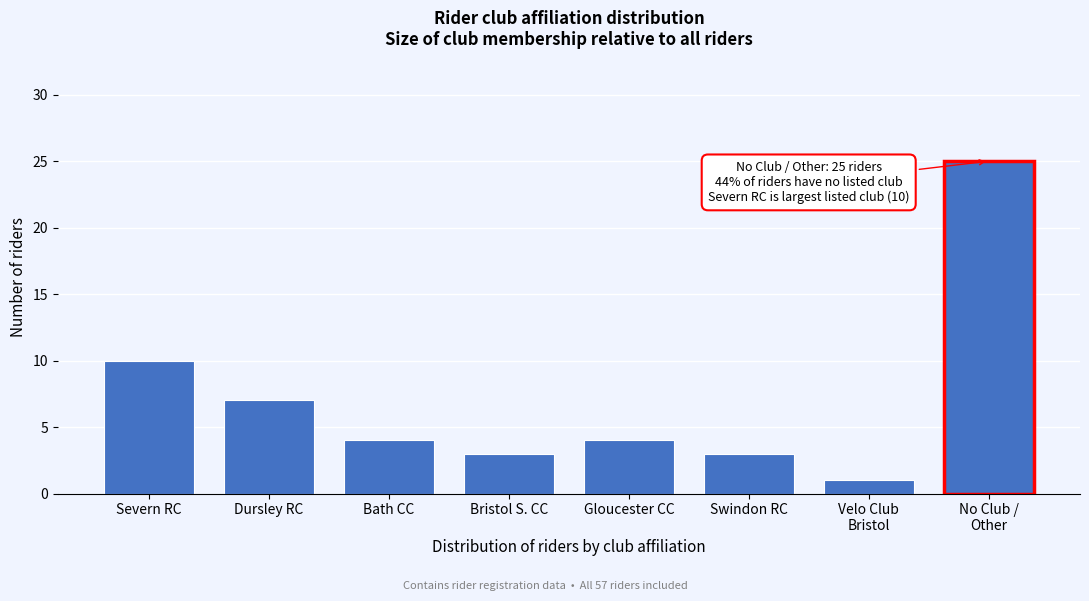

Reading left to right, transcribe all the data shown in this chart.

10	7	4	3	4	3	1	25